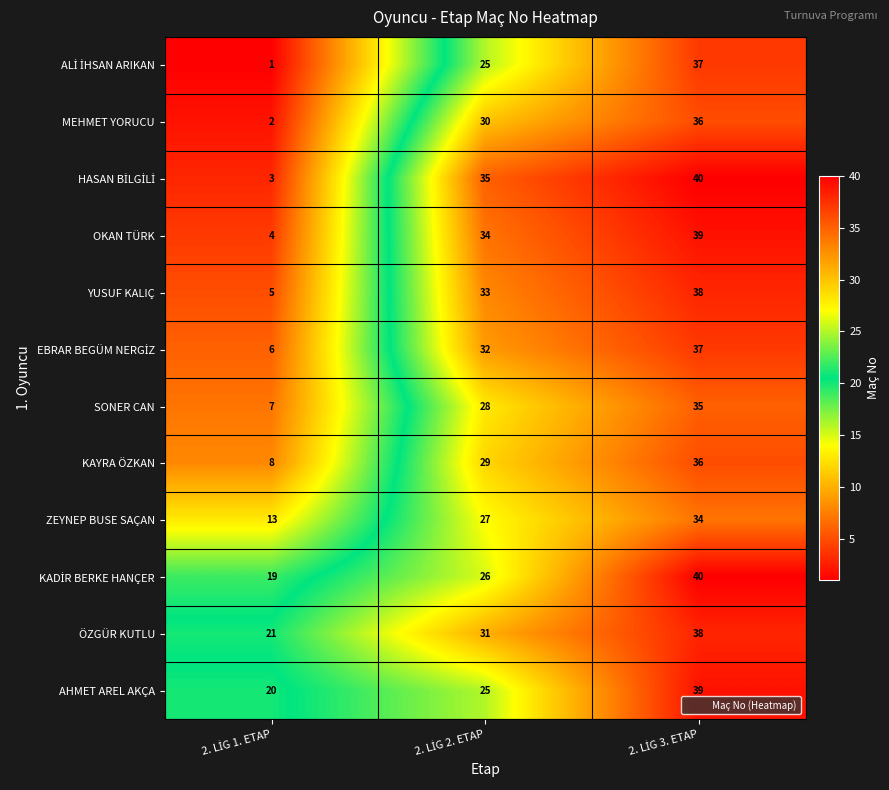

What is the sum of all AHMET AREL AKÇA values?

84